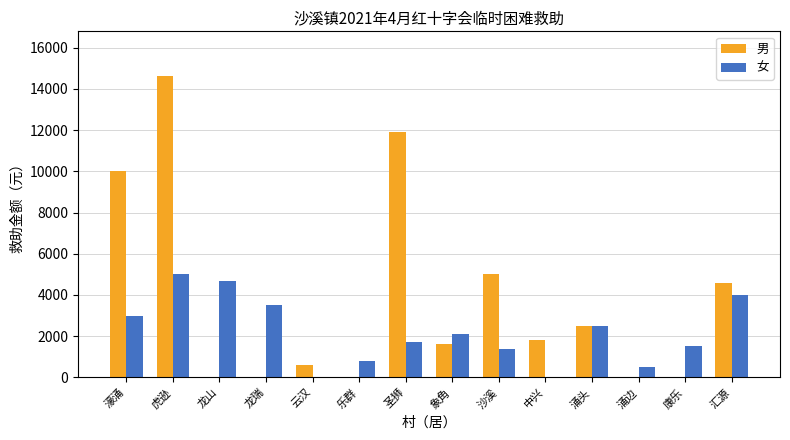

What is the approximate value of 女 at 康乐?

1500